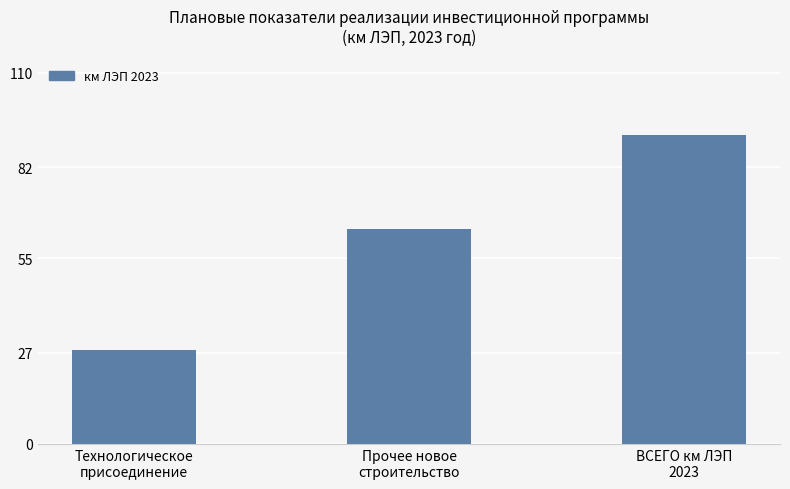

What is the sum of all values?

183.0